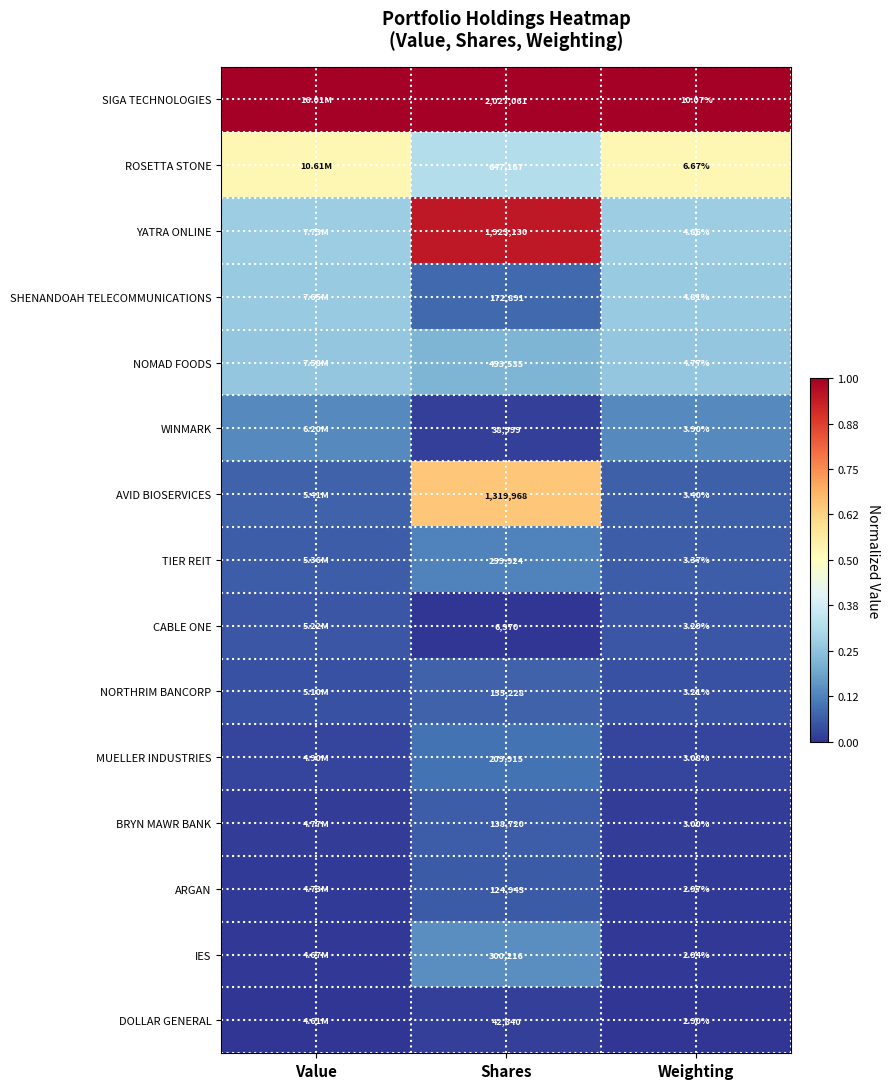

Which series changed the most between Shares and Weighting?

SIGA TECHNOLOGIES